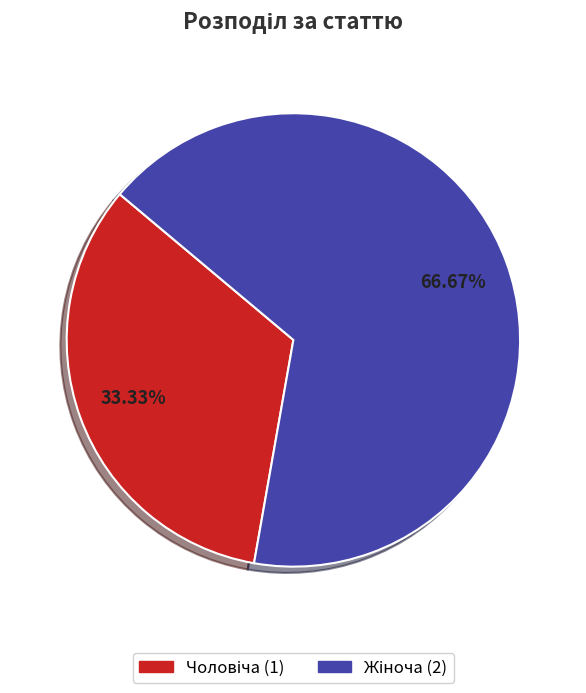

Is there a majority slice in this chart?

Yes